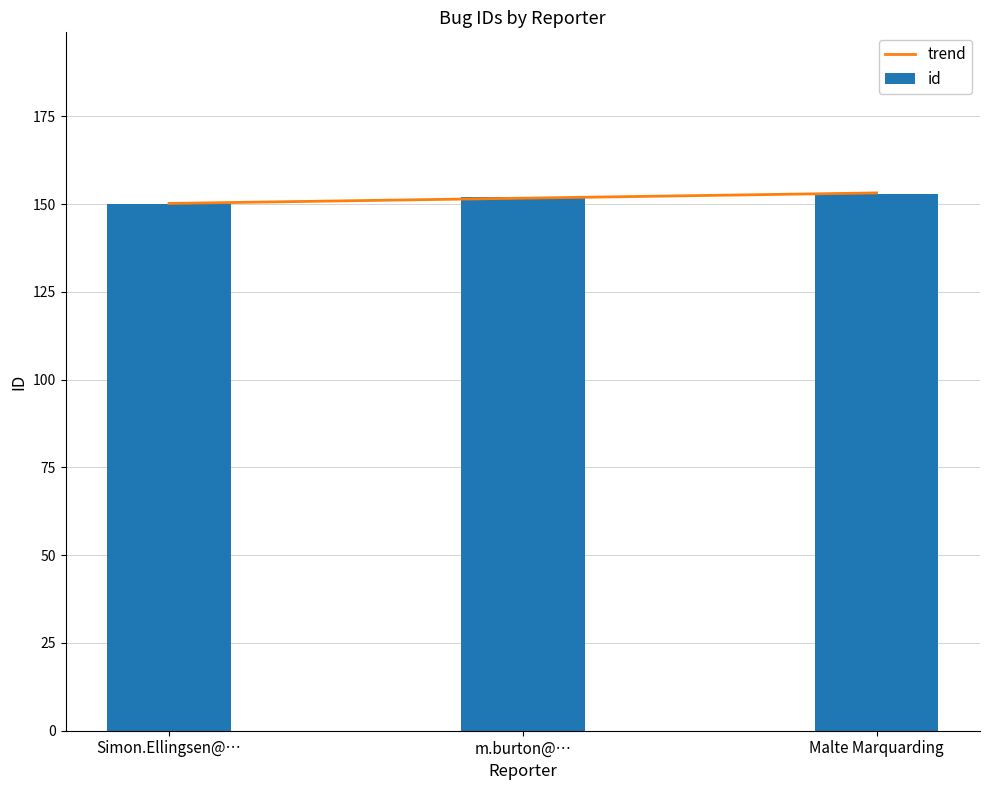

Count the number of categories in the chart.

3